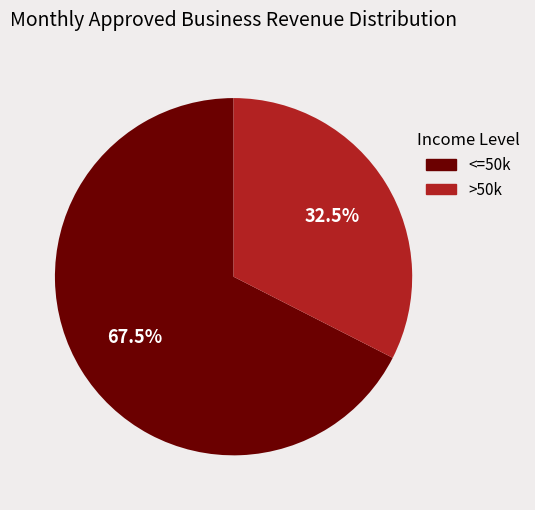

Does any single category account for the majority?

Yes